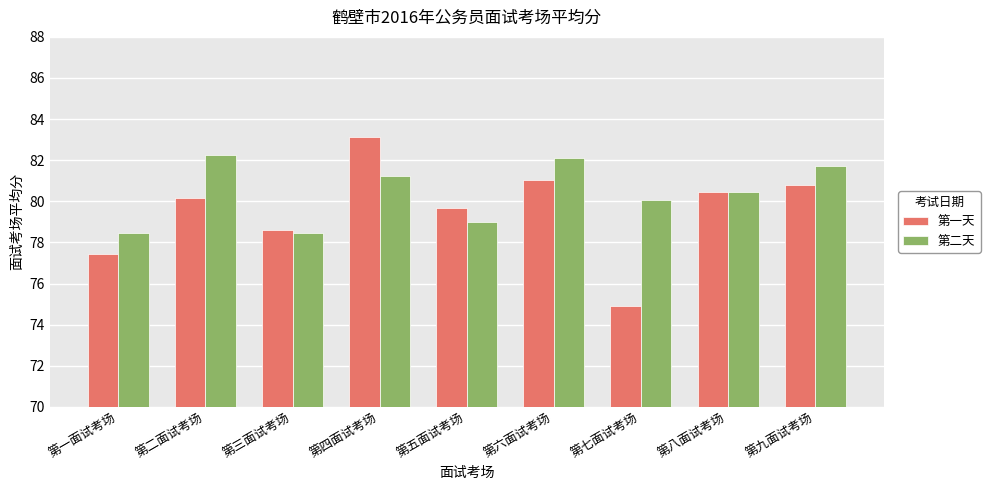

How many groups of bars are there?

9